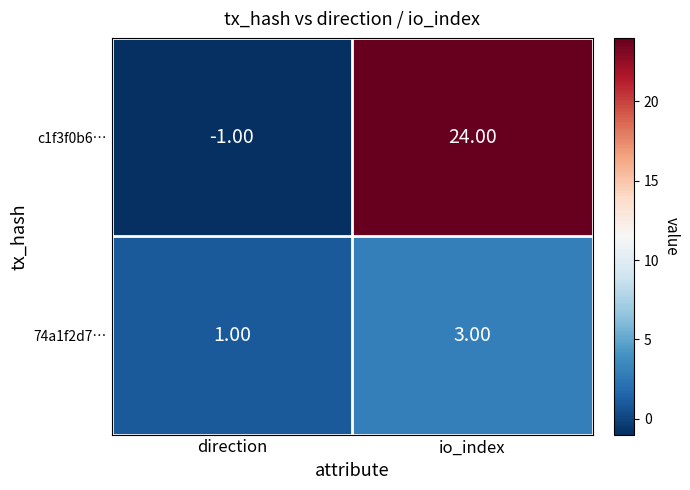

What is the sum of all 74a1f2d7… values?

4